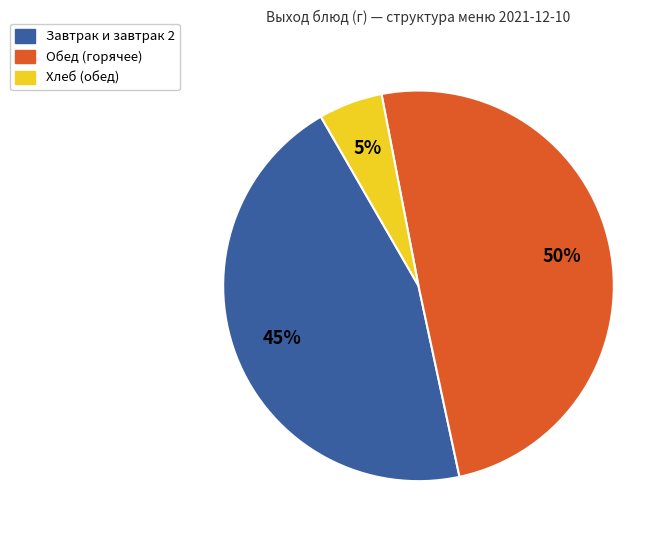

Count the number of slices in the pie.

3